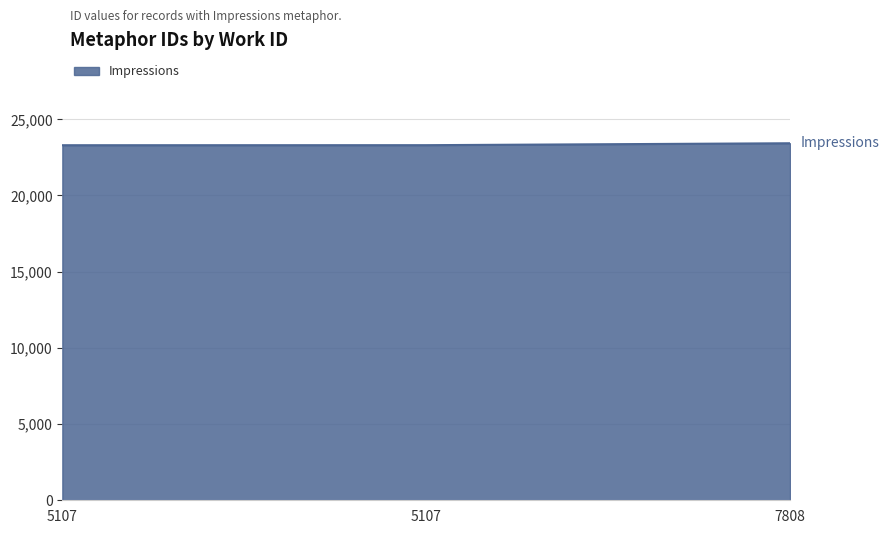

What is the sum of all values?

69990